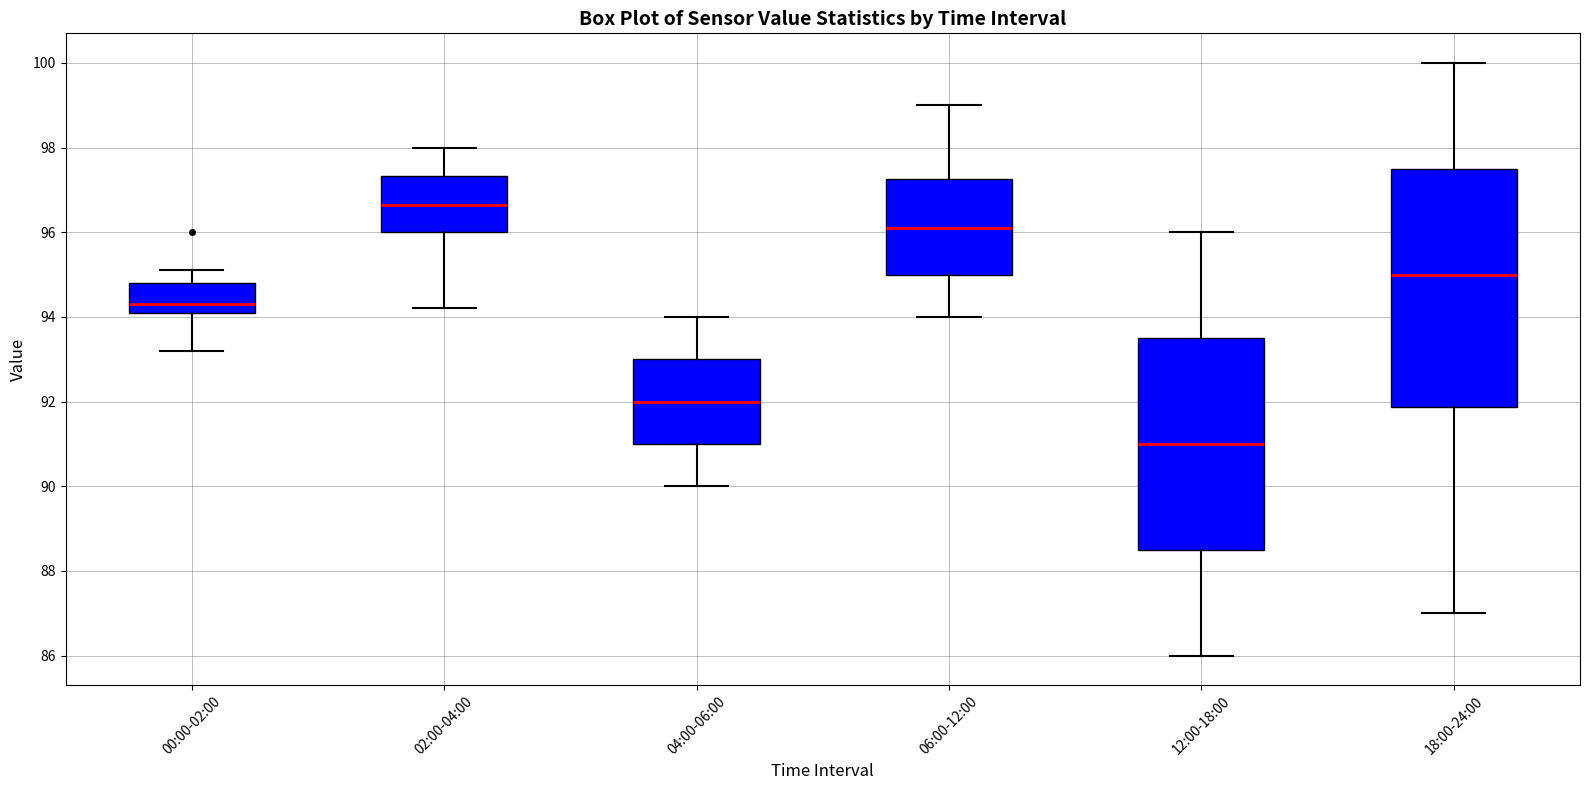

Reading left to right, transcribe this box plot: for each box, give where its median line is, the range the box spans, and where its two whiskers end, as read against the y-axis. The values are not printed on the chart, so give them approximately, as read against the axis.

00:00-02:00: median 94.4, box 94.2 to 94.8, whiskers 93.2 to 95.2
02:00-04:00: median 96.6, box 96.0 to 97.4, whiskers 94.2 to 98.0
04:00-06:00: median 92.0, box 91.0 to 93.0, whiskers 90.0 to 94.0
06:00-12:00: median 96.2, box 95.0 to 97.2, whiskers 94.0 to 99.0
12:00-18:00: median 91.0, box 88.6 to 93.6, whiskers 86.0 to 96.0
18:00-24:00: median 95.0, box 91.8 to 97.6, whiskers 87.0 to 100.0